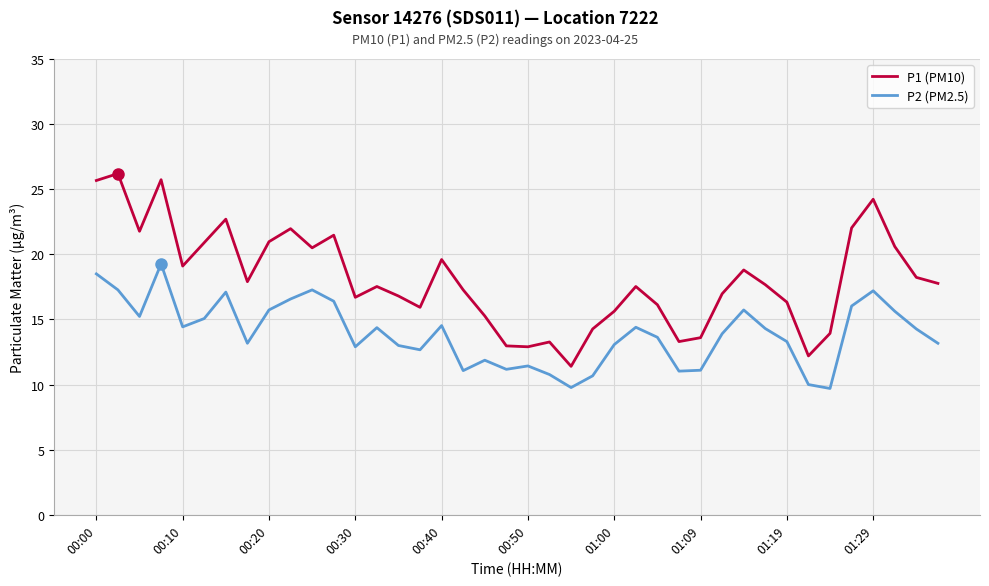

What is the difference between the maximum and minimum values in the P1 (PM10) series?

14.8